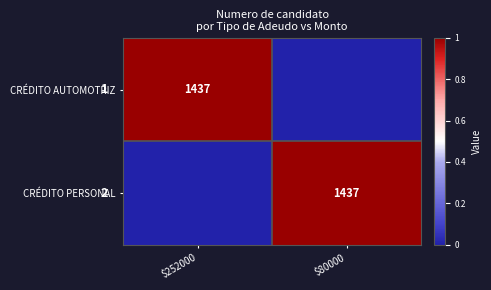

The value of CRÉDITO AUTOMOTRIZ at $252000 is 1976. True or false?

False